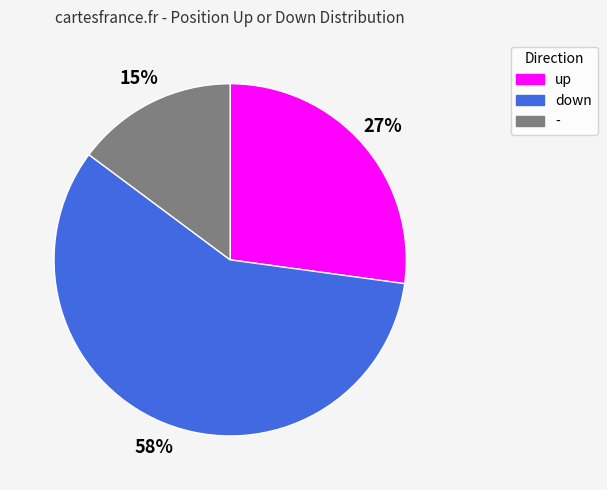

Approximately how many times larger is the value at up compared to -?

1.8